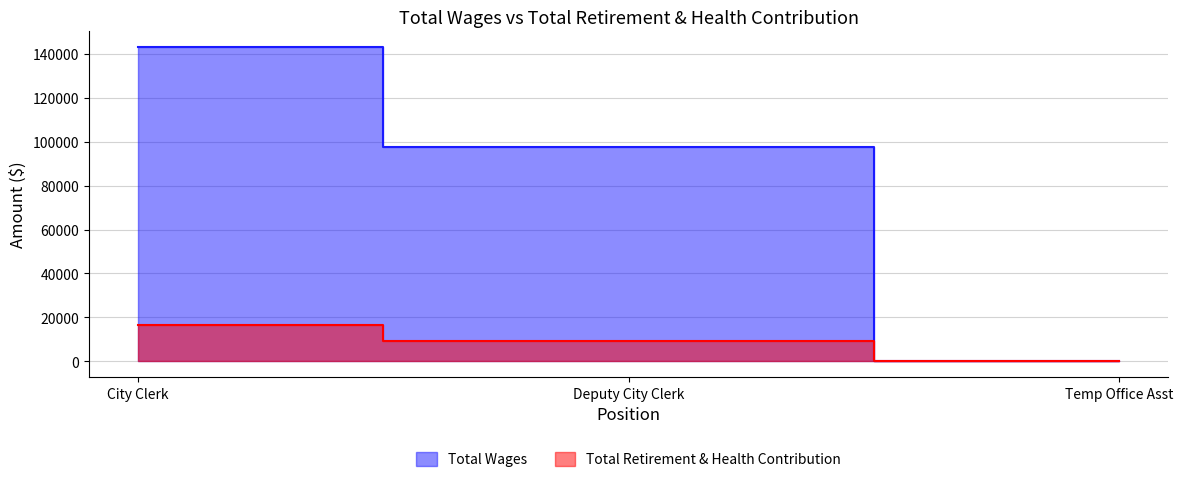

Reading right to left, what are all the values shown in this chart?

Total Wages: 240	97827	143111
Total Retirement & Health Contribution: 0	9186	16398